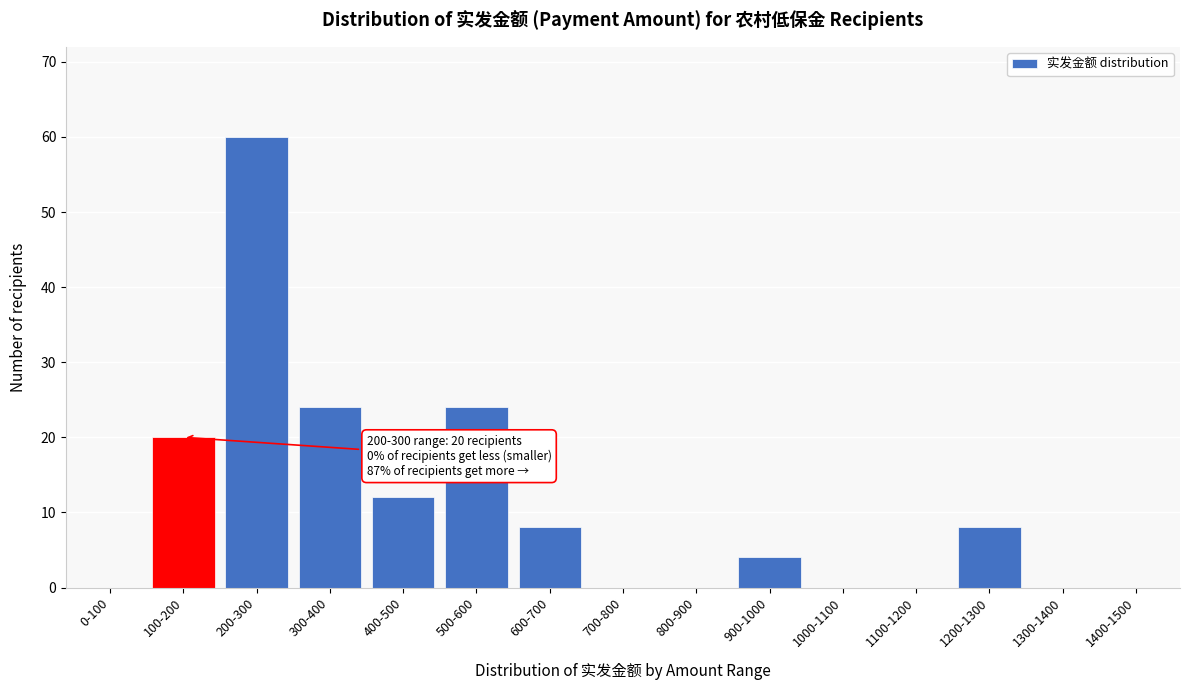

Reading right to left, extract all data points from this chart.

1400-1500=0	1300-1400=0	1200-1300=8	1100-1200=0	1000-1100=0	900-1000=4	800-900=0	700-800=0	600-700=8	500-600=24	400-500=12	300-400=24	200-300=60	100-200=20	0-100=0